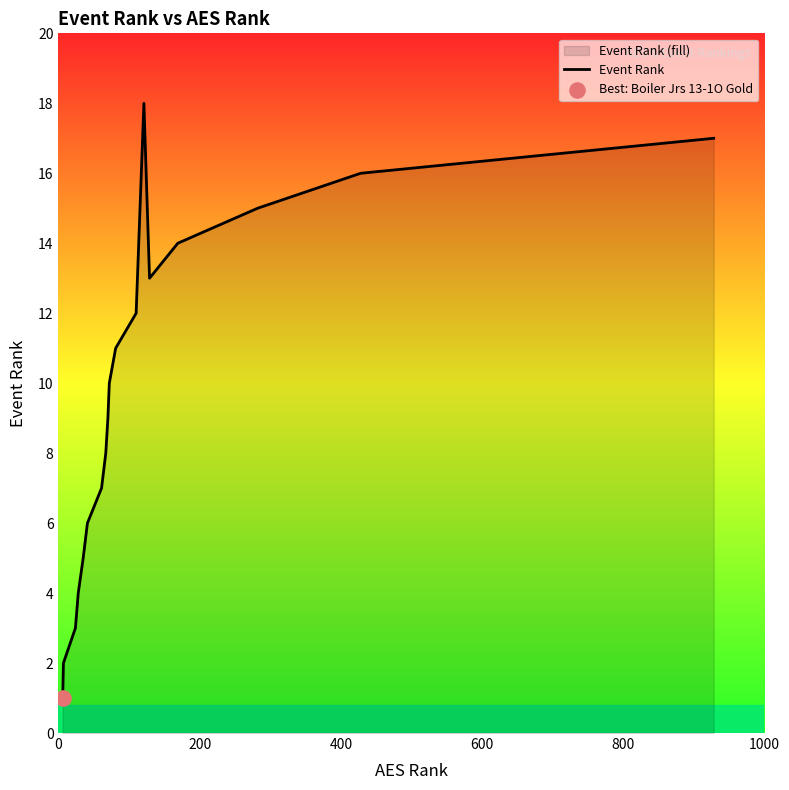

Between 600 and 1000, which is larger?

1000